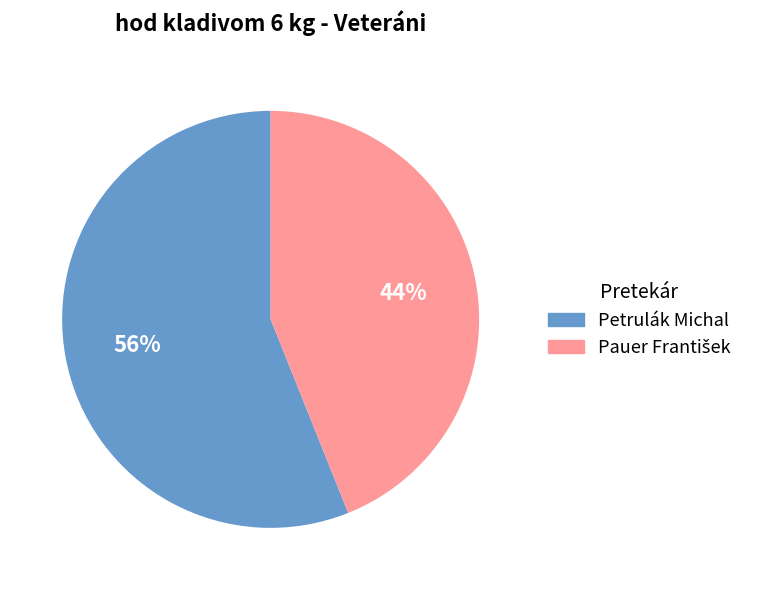

To the nearest percent, what is the difference between the largest and smallest slice percentages?

12%